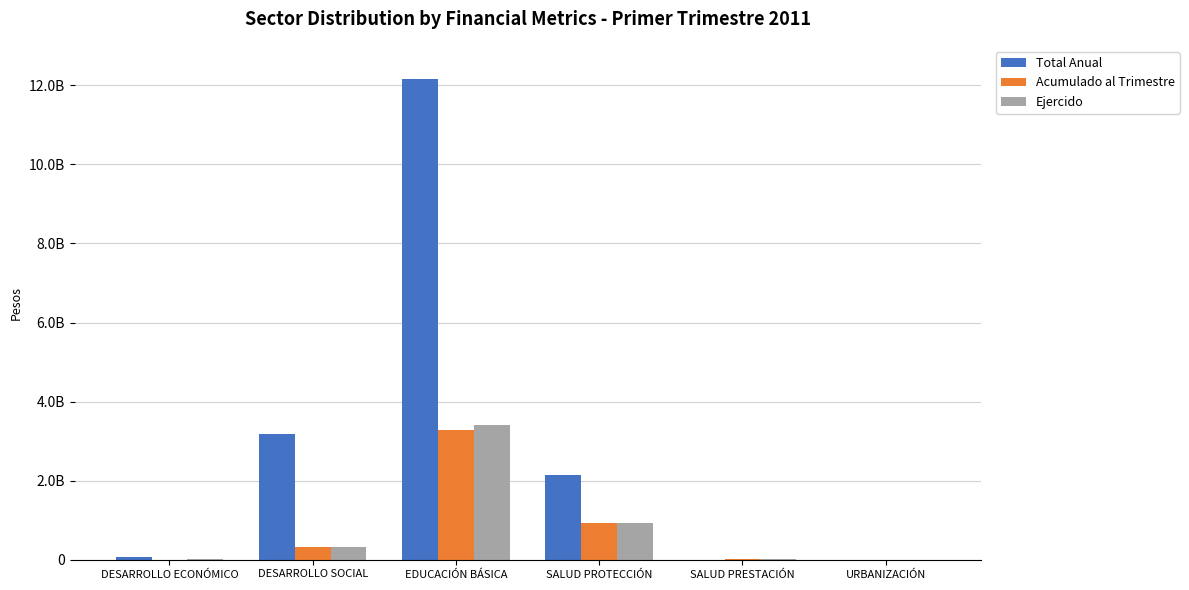

The Total Anual series shows 598849843 at SALUD PROTECCIÓN. True or false?

False